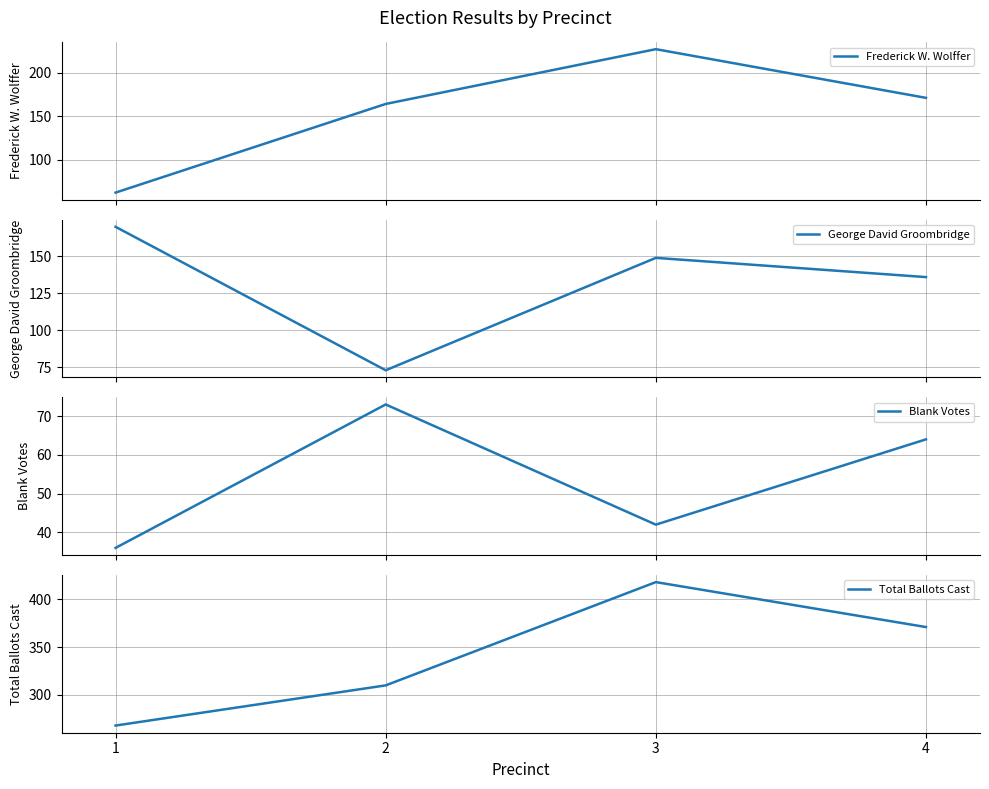

At which category does the chart reach its peak across all series?

3